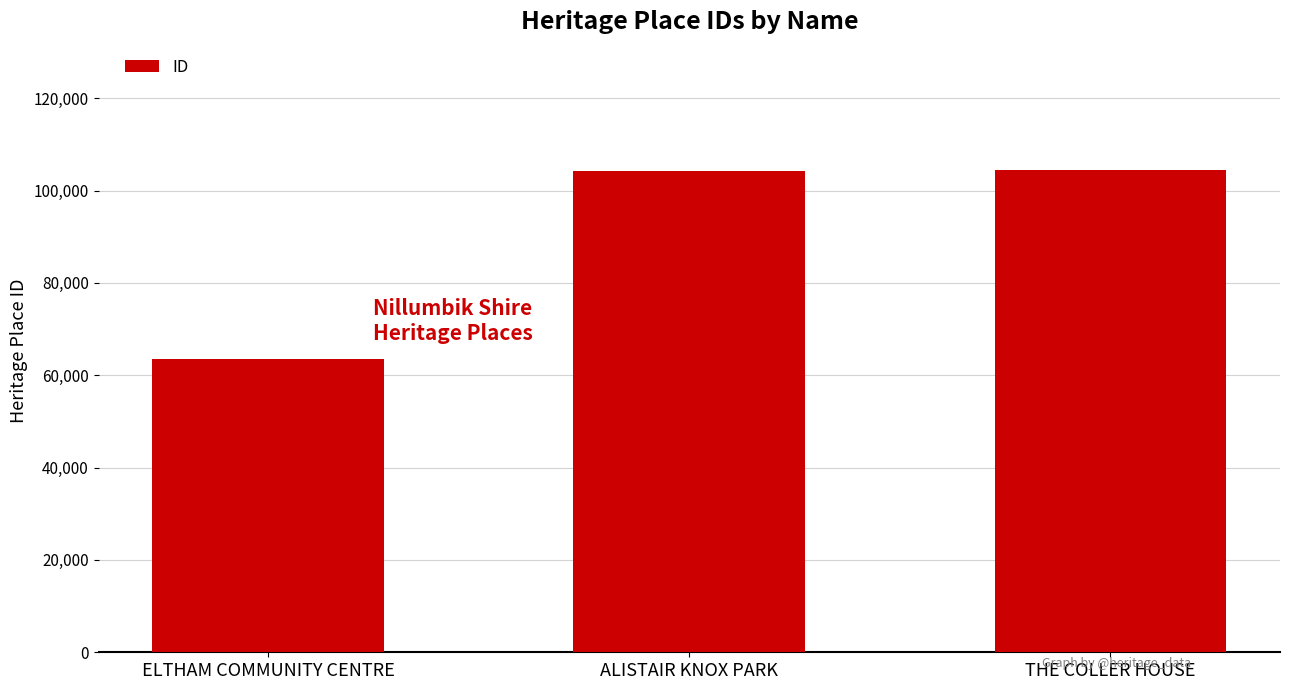

What is the minimum value shown in the chart?

63614